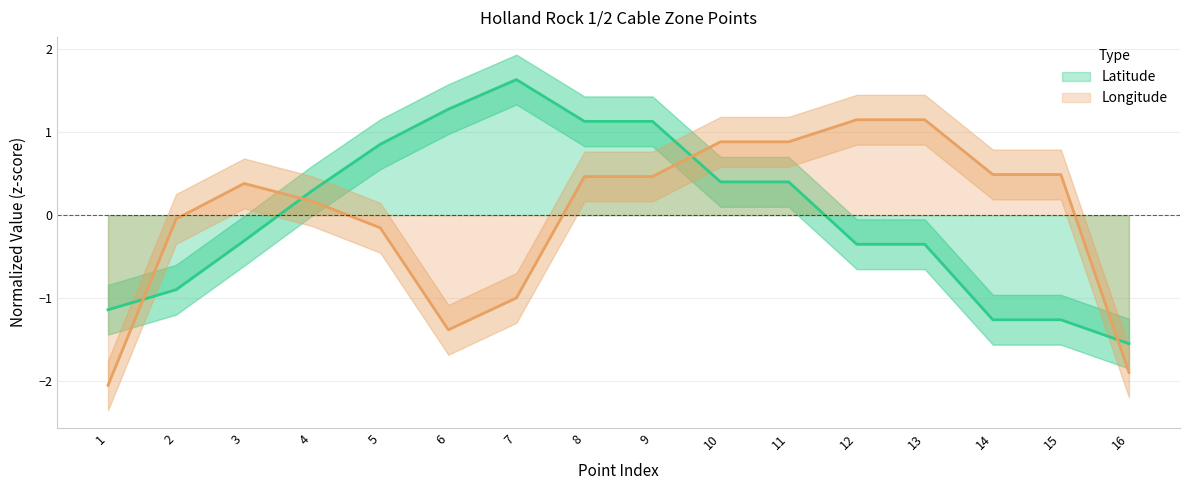

What are all the series names shown in the legend?

Latitude, Longitude